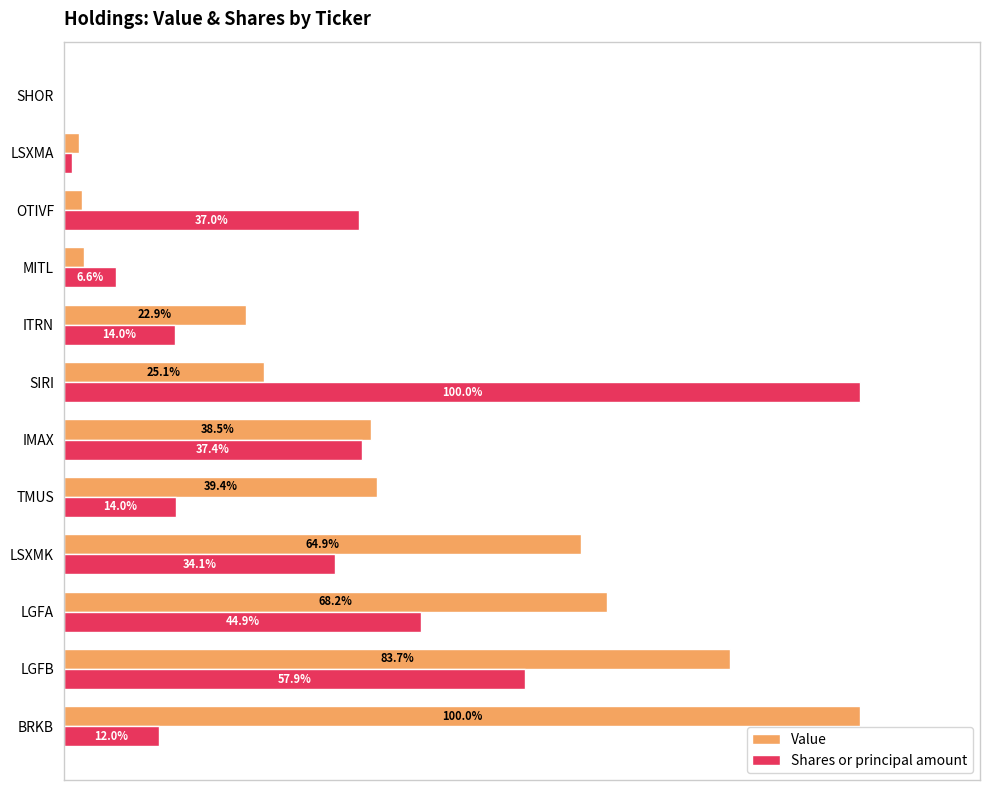

Reading left to right, transcribe all the data shown in this chart.

Value: 100.0	83.7	68.2	64.9	39.4	38.5	25.1	22.9	2.5	2.3	2.0	0.0
Shares or principal amount: 12.0	57.9	44.9	34.1	14.0	37.4	100.0	14.0	6.6	37.0	1.0	-8.3